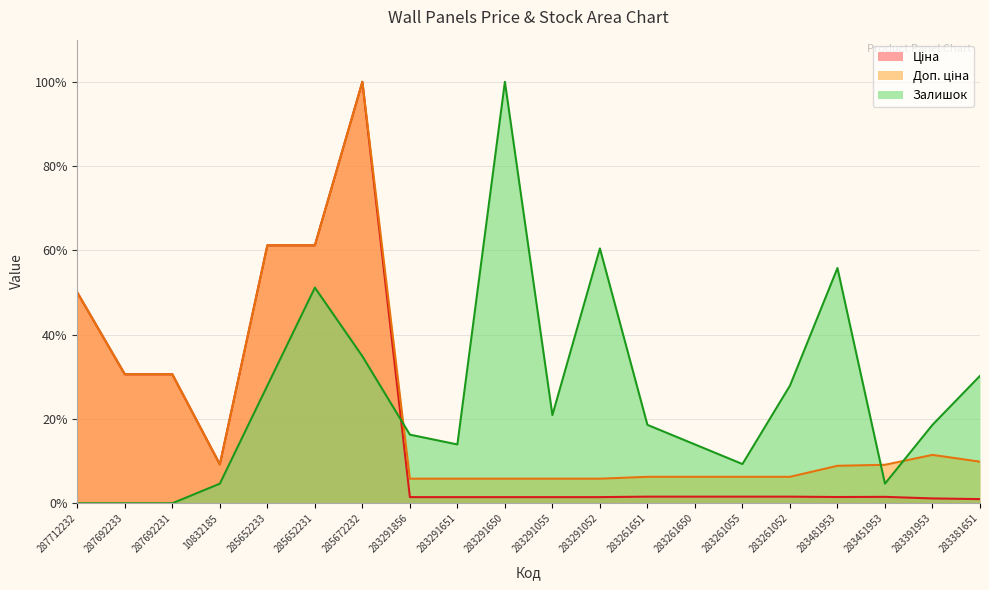

At which category does Залишок reach its first local peak?

285652231